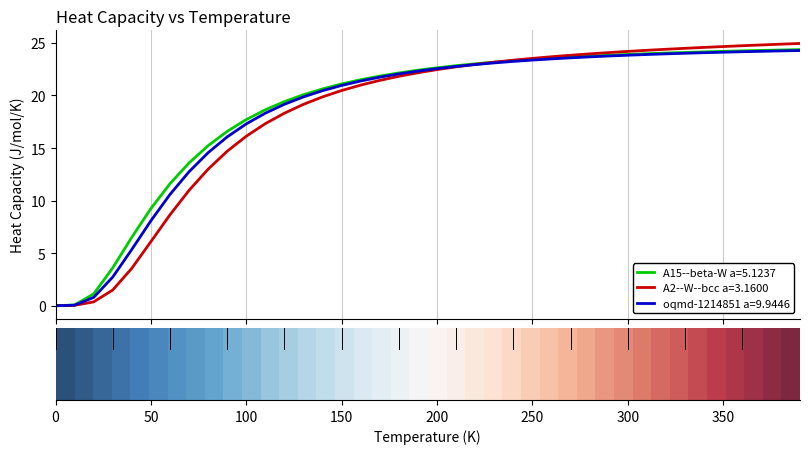

Which series has the widest spread of values?

A2--W--bcc a=3.1600